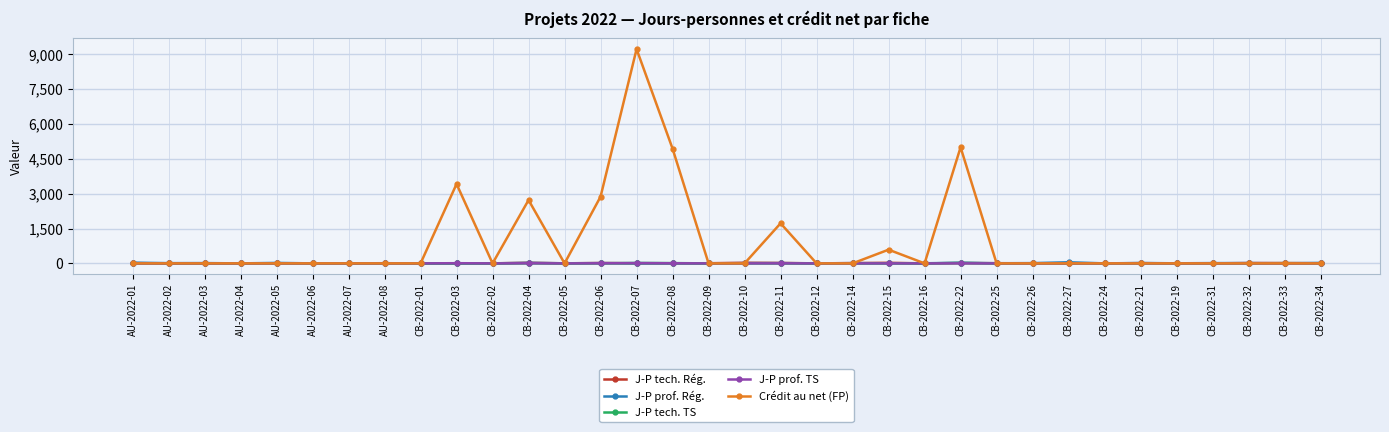

How many lines are shown in the chart?

5